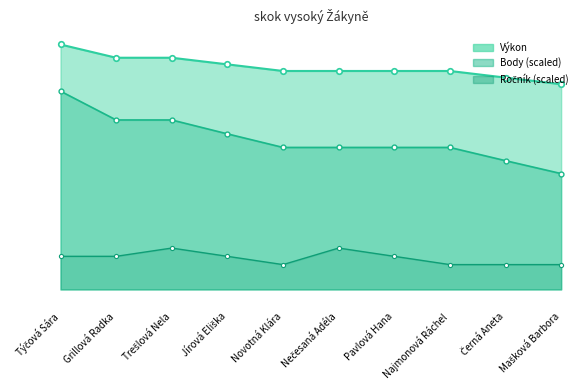

What is the difference between the maximum and second lowest values in the Výkon series?

0.2